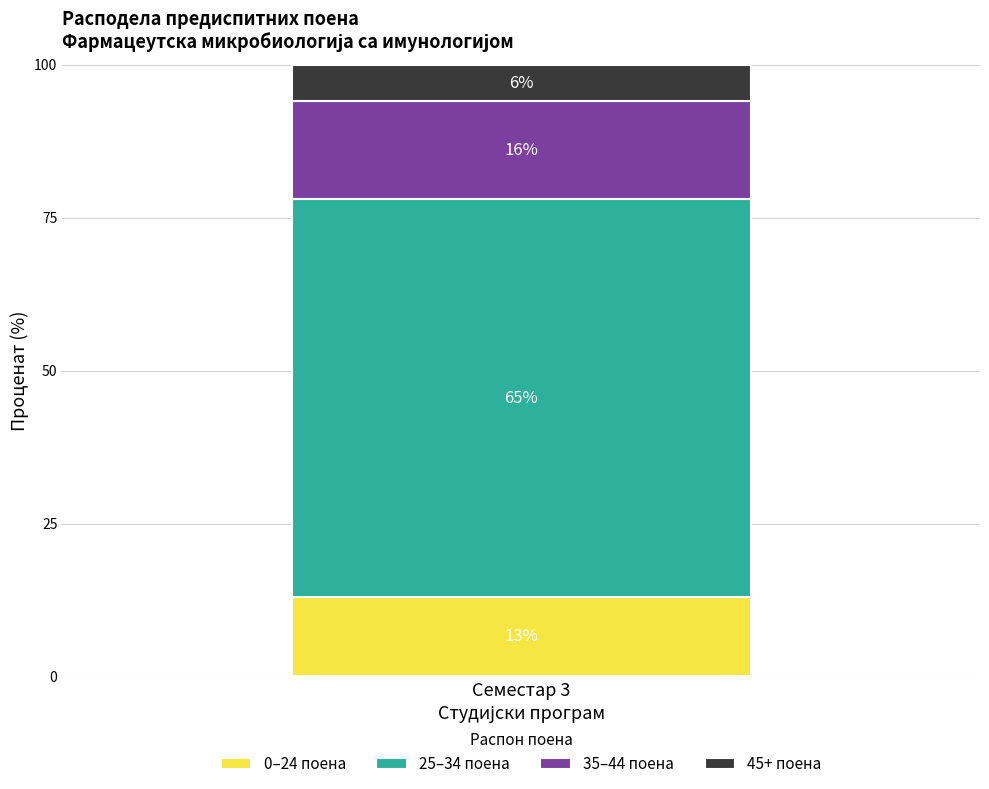

Count the number of categories in the chart.

1